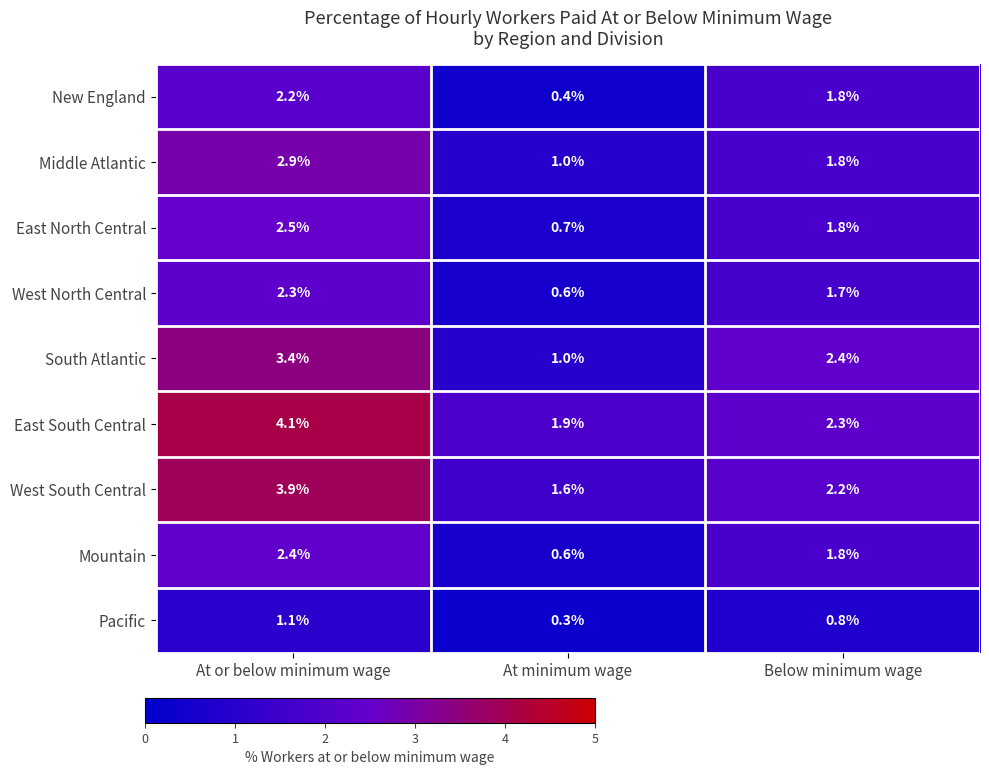

Which series has the largest total across all categories?

East South Central